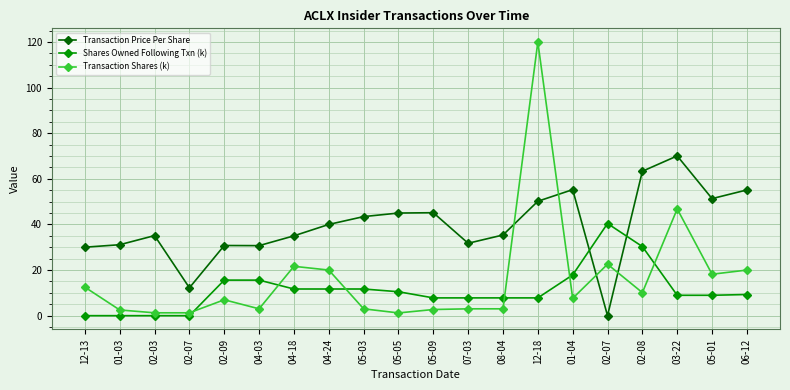

True or false: Shares Owned Following Txn (k) and Transaction Shares (k) cross at least once.

True